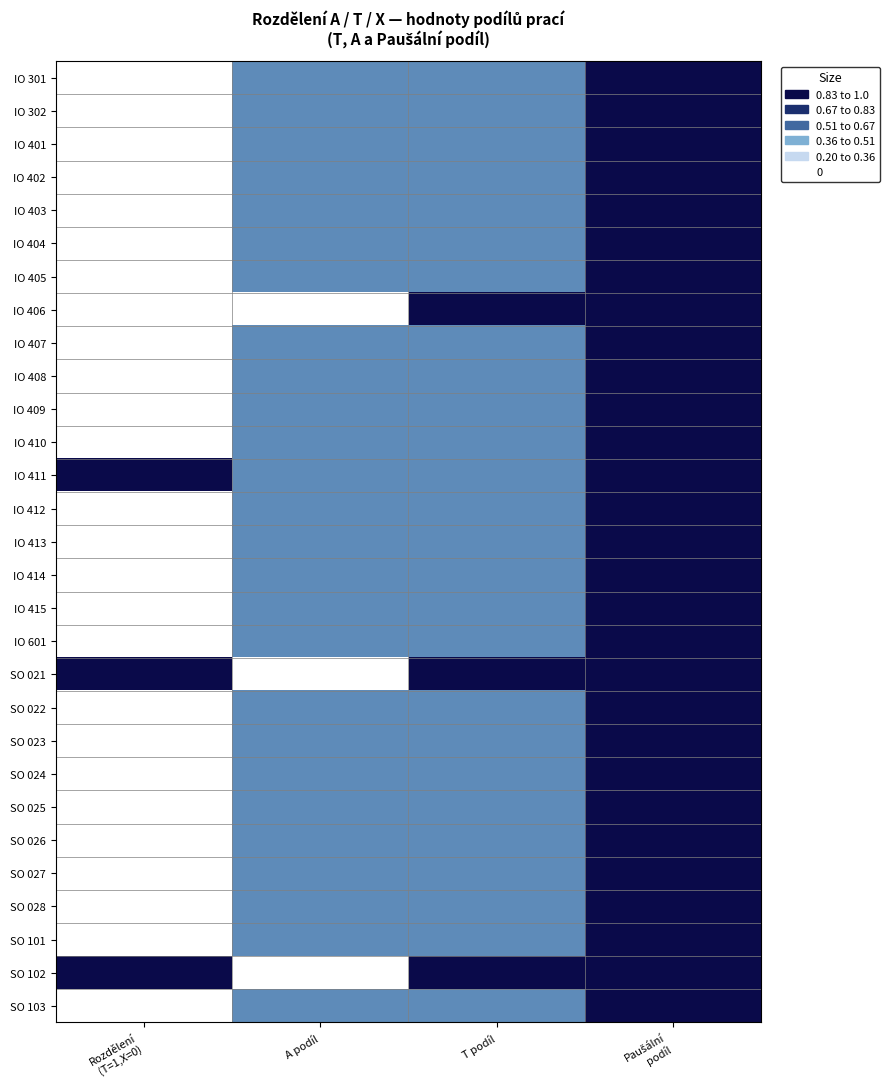

At how many categories does at least one series exceed 0?

4